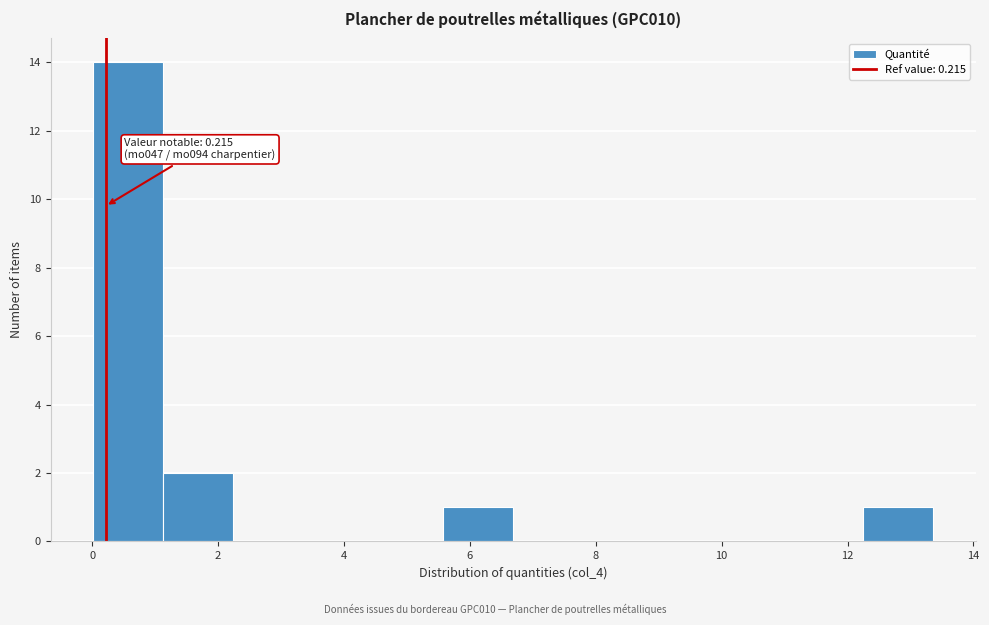

Which range on the x-axis has the tallest bar?

0.0 to 1.2